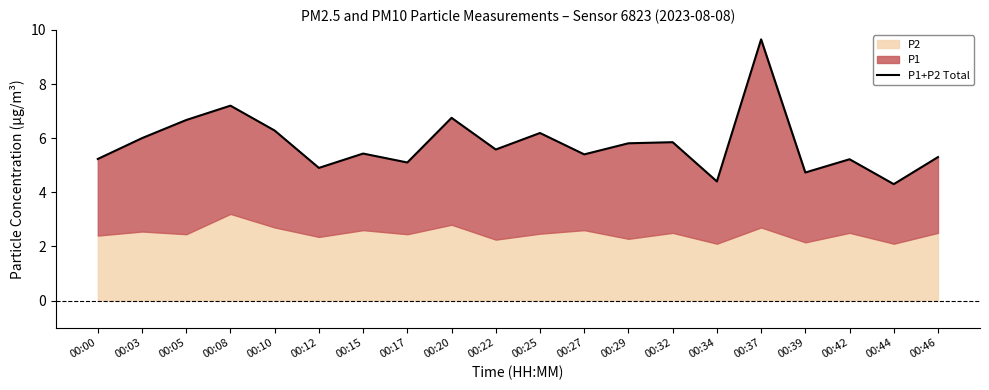

Does the chart display data point markers on the line(s)?

No